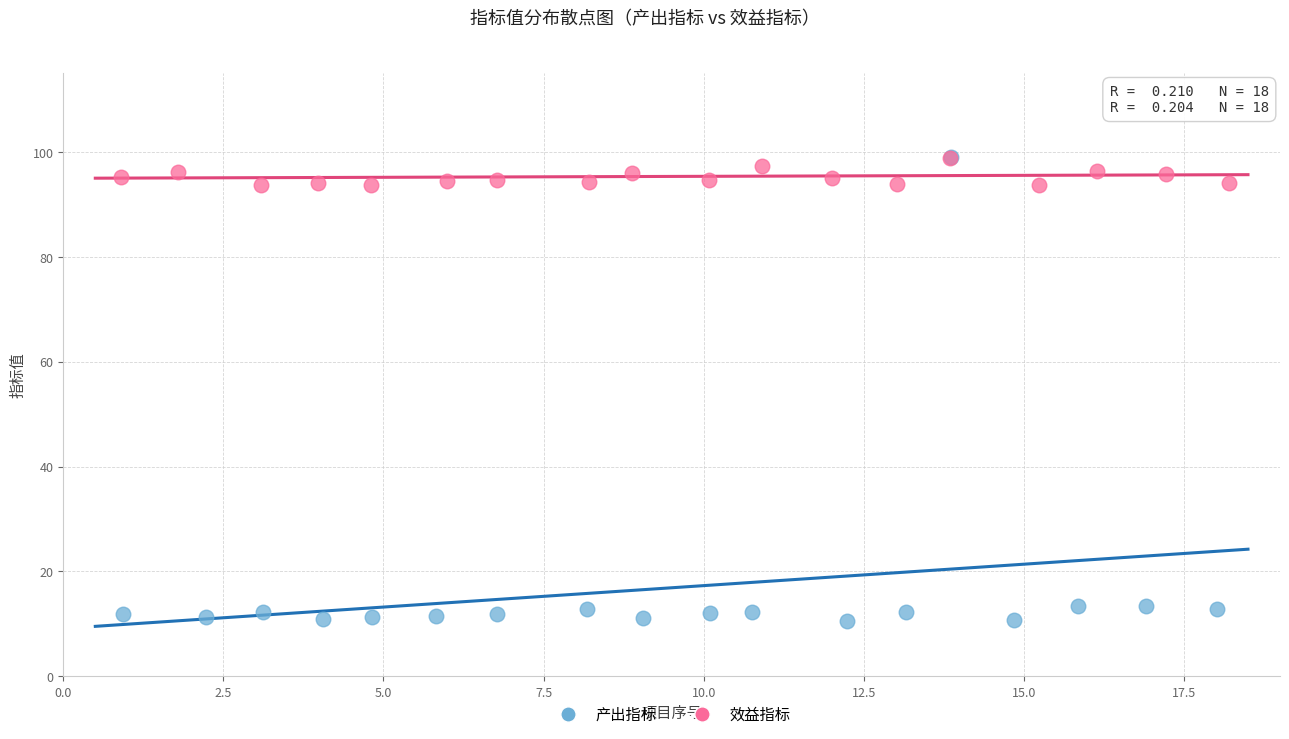

Which series has the largest Y range (max minus min)?

产出指标